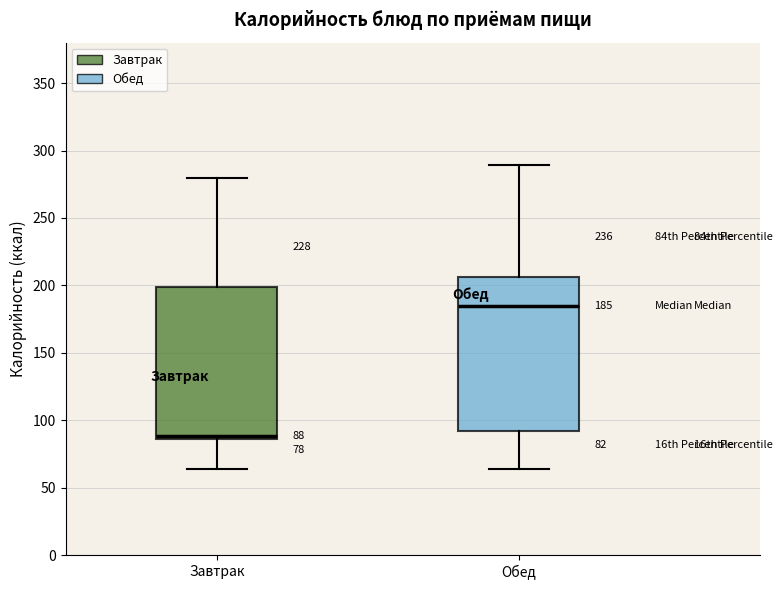

Which box has the highest median line?

Обед